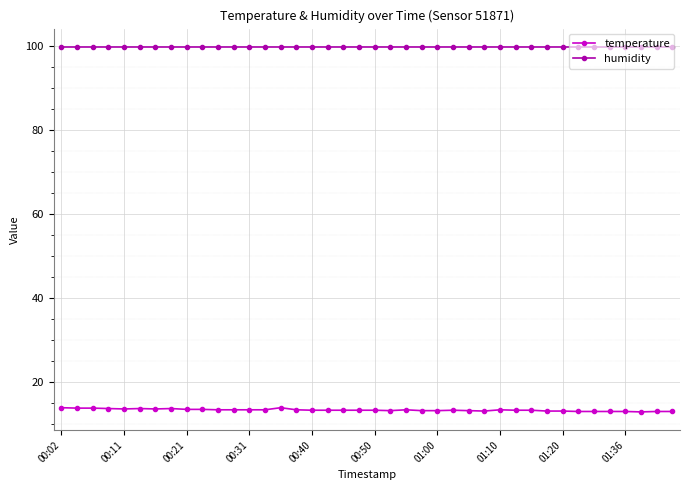

Rank the series by their average value, from highest to lowest.

humidity, temperature